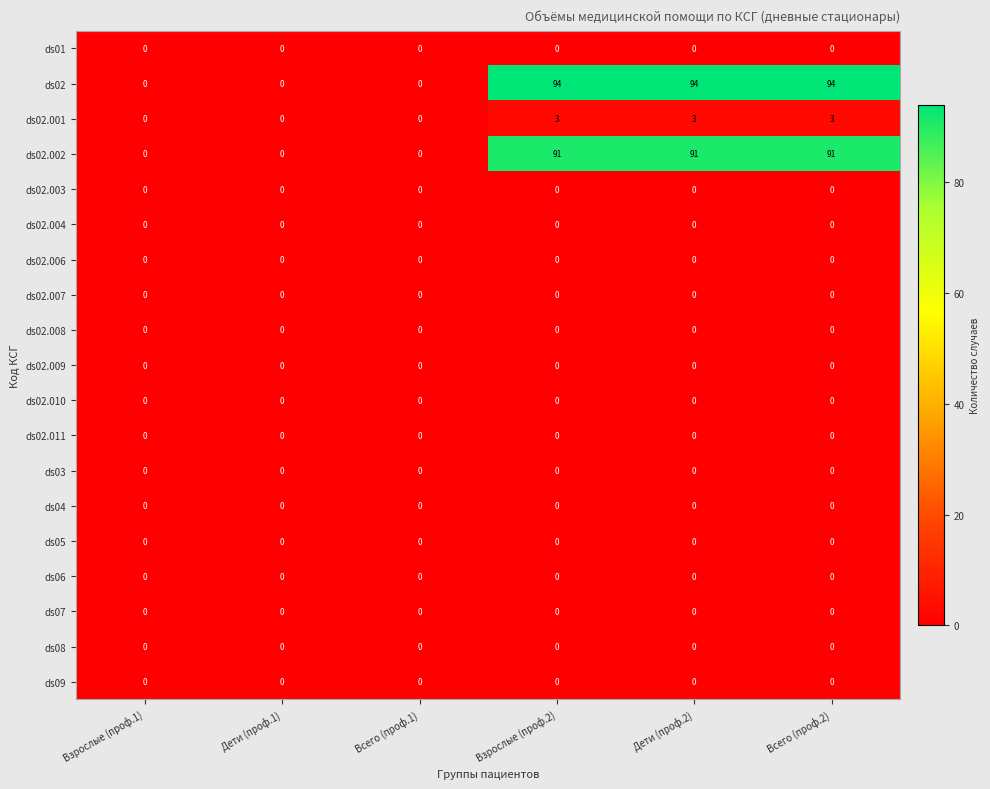

What is the maximum value shown in the chart?

94